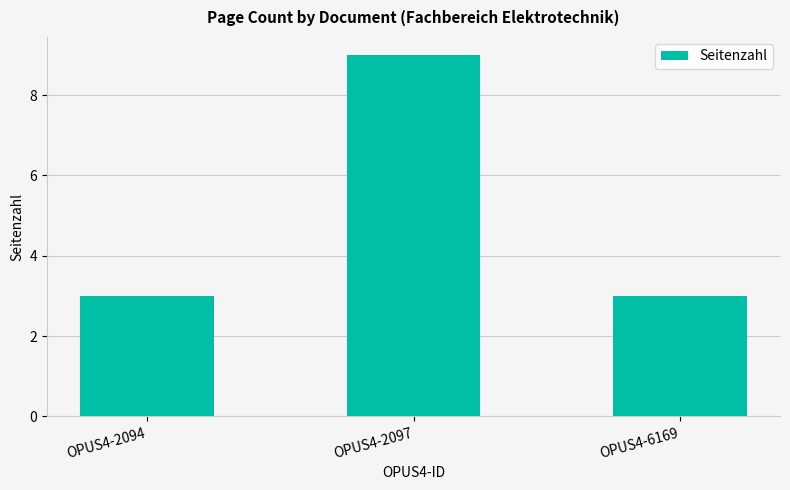

What is the minimum value shown in the chart?

3